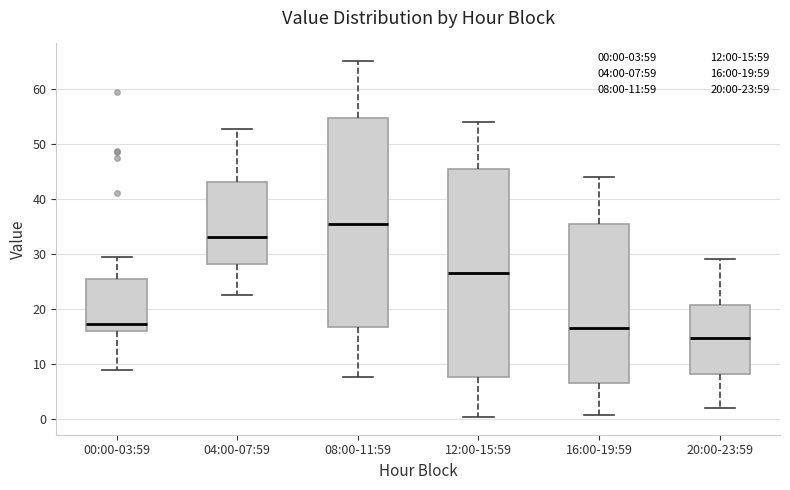

Reading left to right, transcribe this box plot: for each box, give where its median line is, the range the box spans, and where its two whiskers end, as read against the y-axis. The values are not printed on the chart, so give them approximately, as read against the axis.

00:00-03:59: median 17, box 16 to 25, whiskers 9 to 29
04:00-07:59: median 33, box 28 to 43, whiskers 23 to 53
08:00-11:59: median 35, box 17 to 55, whiskers 8 to 65
12:00-15:59: median 26, box 8 to 45, whiskers 0 to 54
16:00-19:59: median 16, box 6 to 35, whiskers 1 to 44
20:00-23:59: median 15, box 8 to 21, whiskers 2 to 29